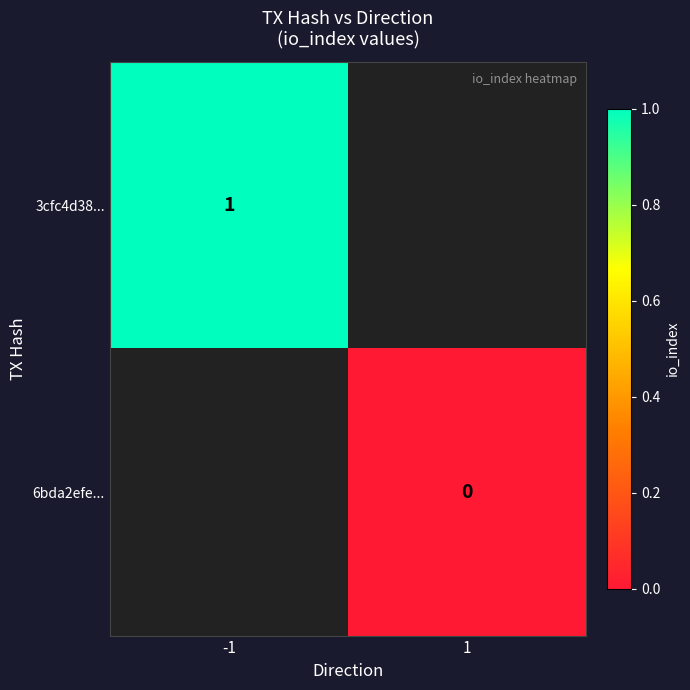

At how many categories does at least one series exceed 0?

1